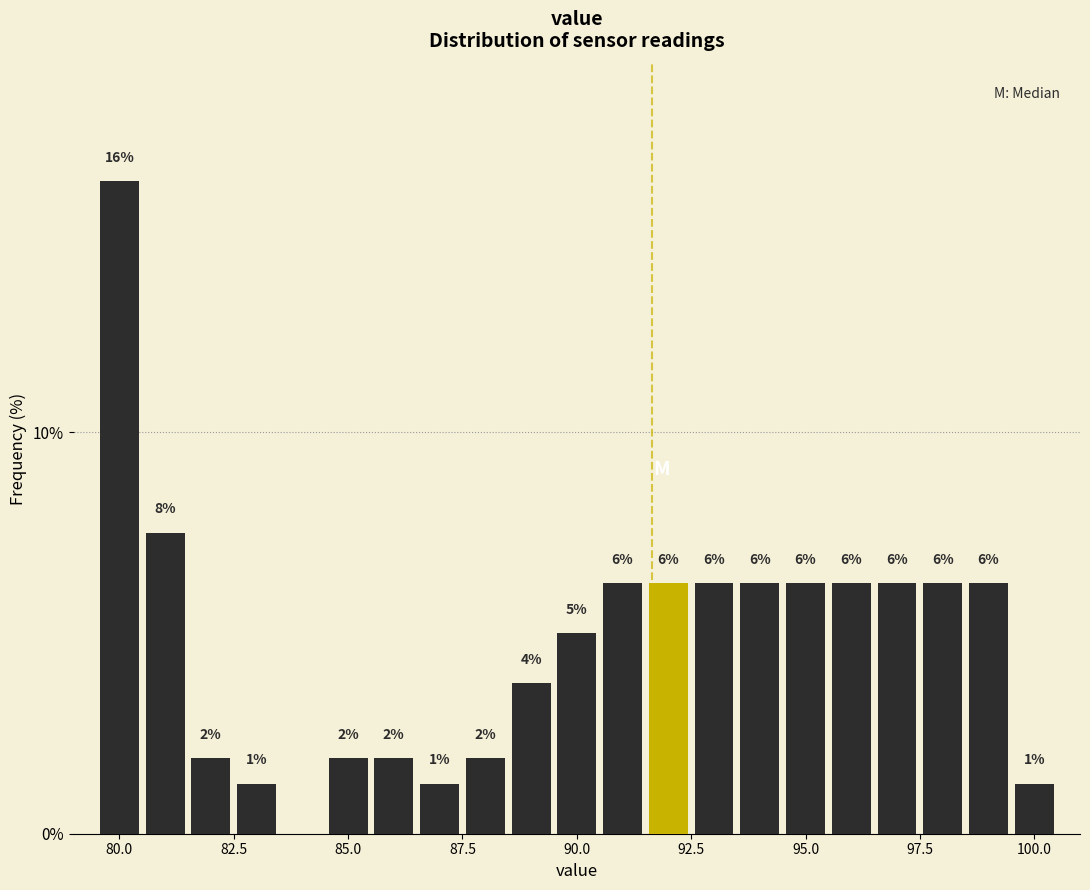

Around what value on the x-axis is the tallest bar? Give the approximate position of its centre, as read against the axis.

80.0